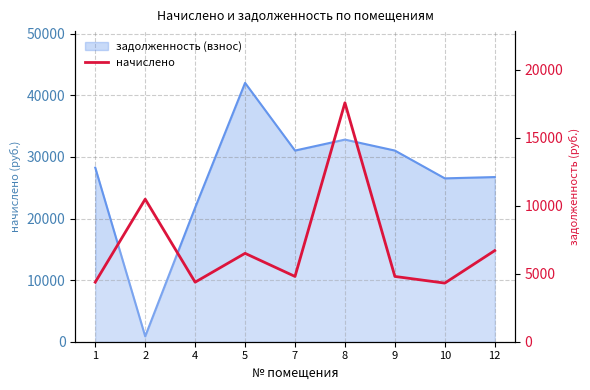

True or false: the data shows 6741.1 at 2.

False